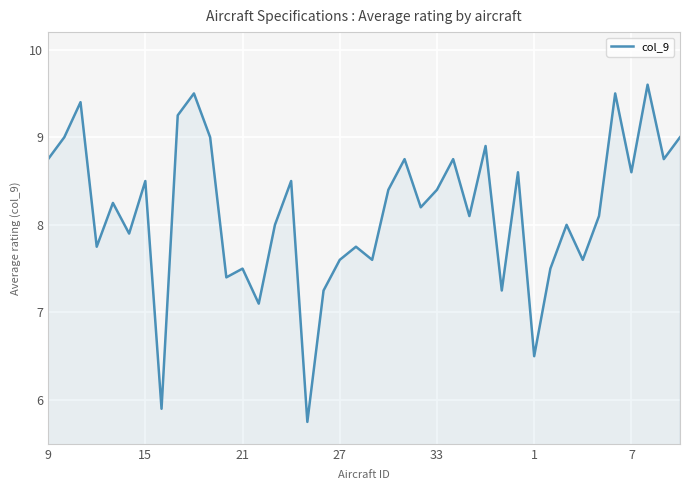

What is the greatest value displayed?

9.6